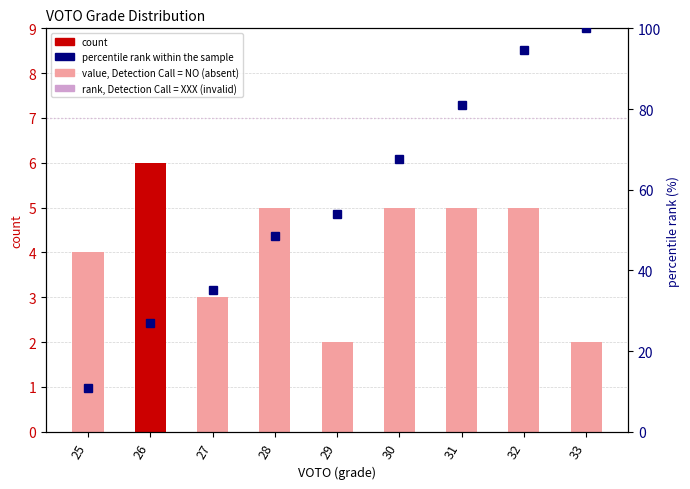

Which series changed the most between 28 and 33?

percentile rank within the sample